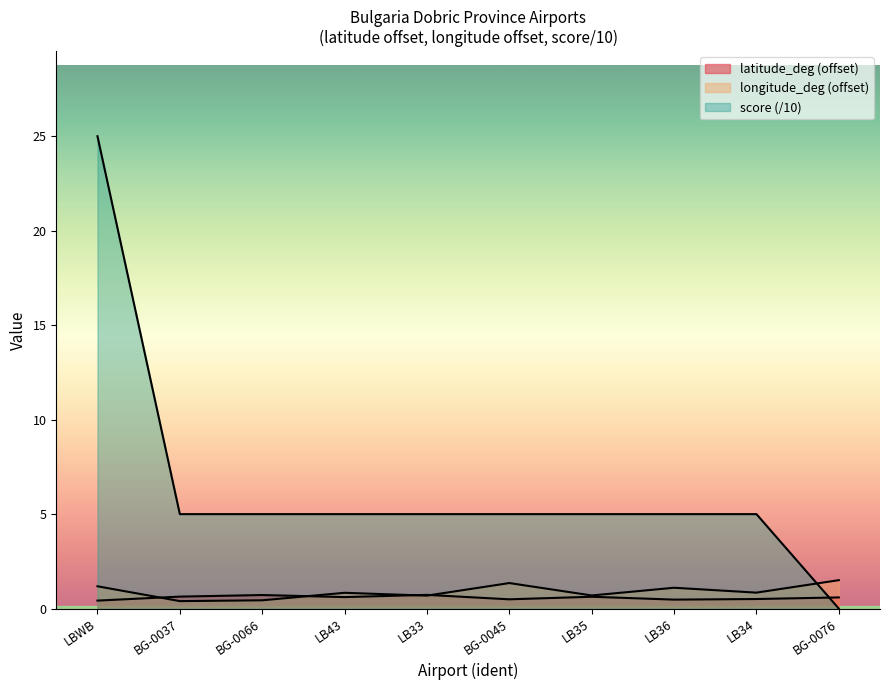

What is the sum of all latitude_deg values?

5.8